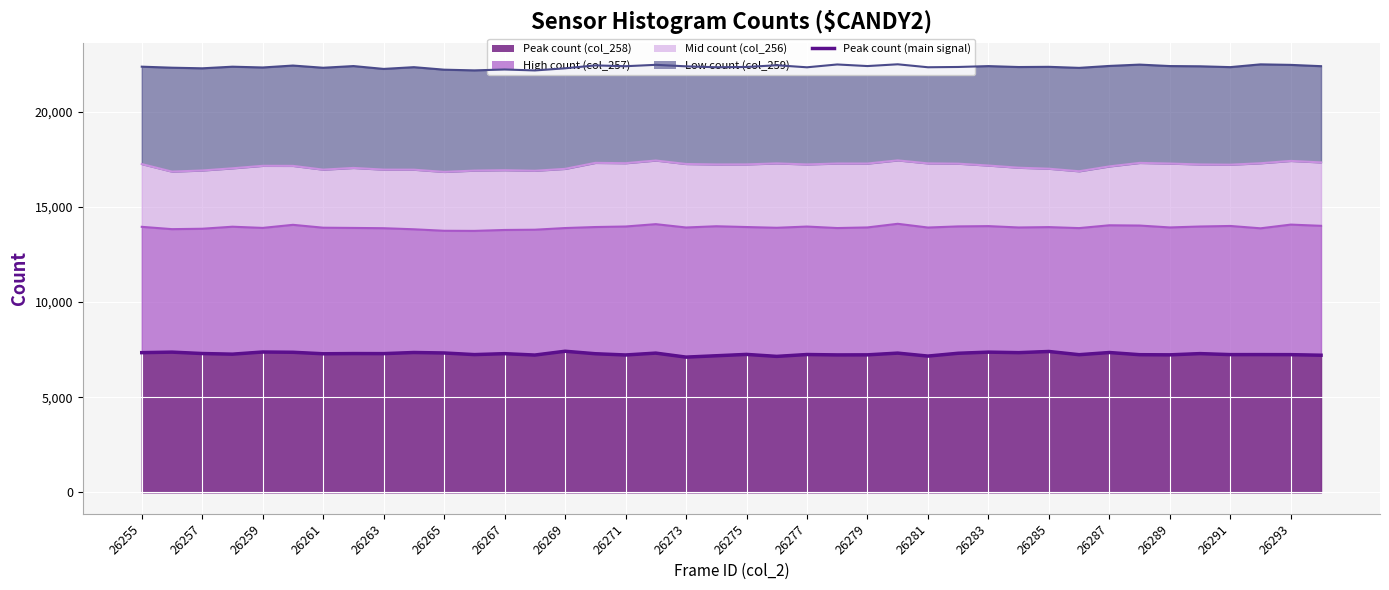

How many data points are above 7287?

19